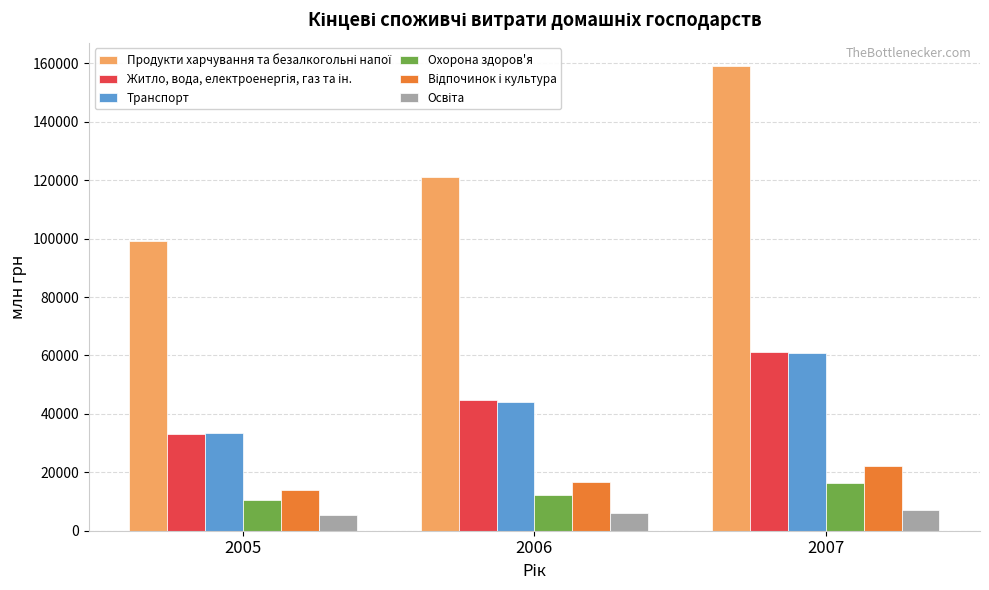

What is the difference between the highest and lowest values at 2006?

115000